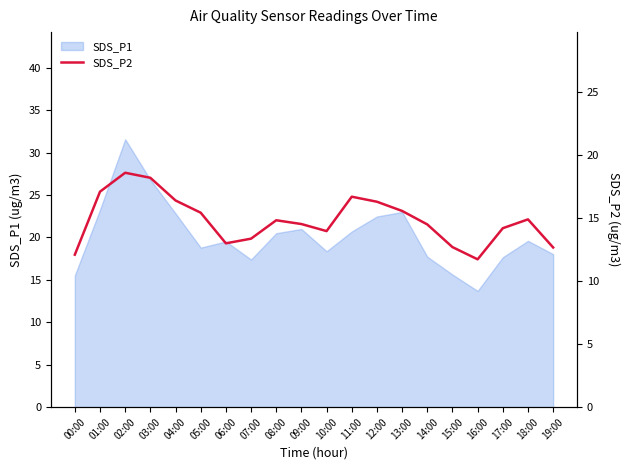

True or false: the data shows 17.3 at 19:00.

False